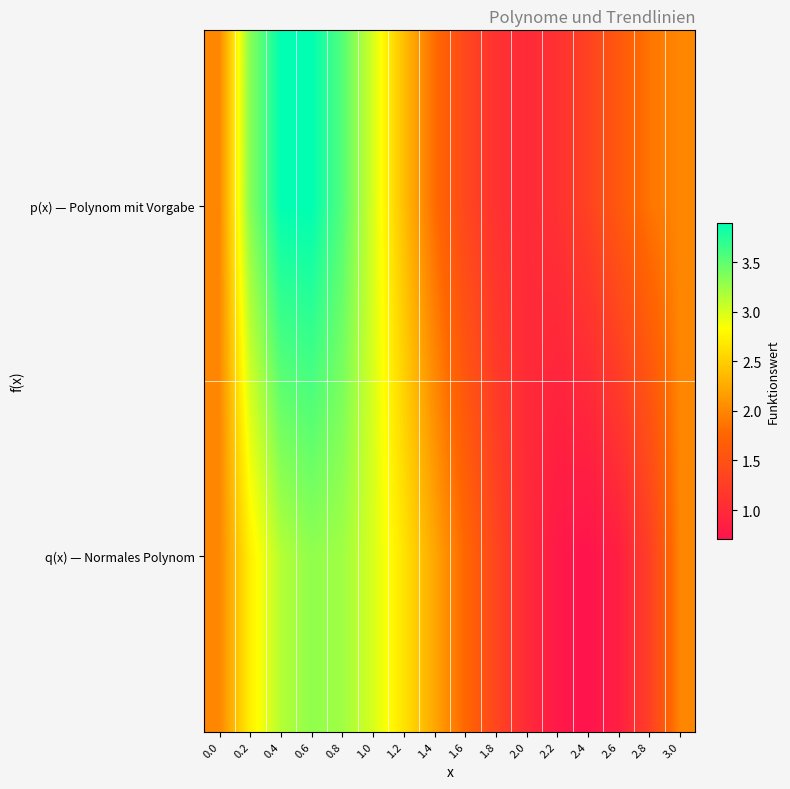

Between 2.2 and 1.8, which is larger?

1.8